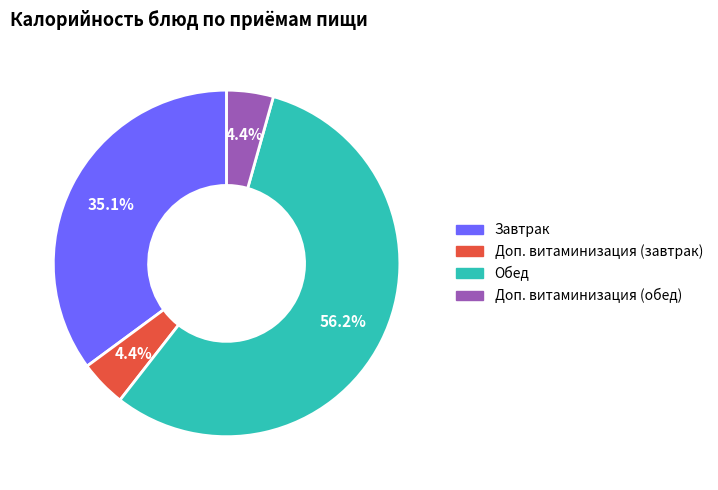

How much of the chart is everything except Доп. витаминизация (завтрак)?

95.6%